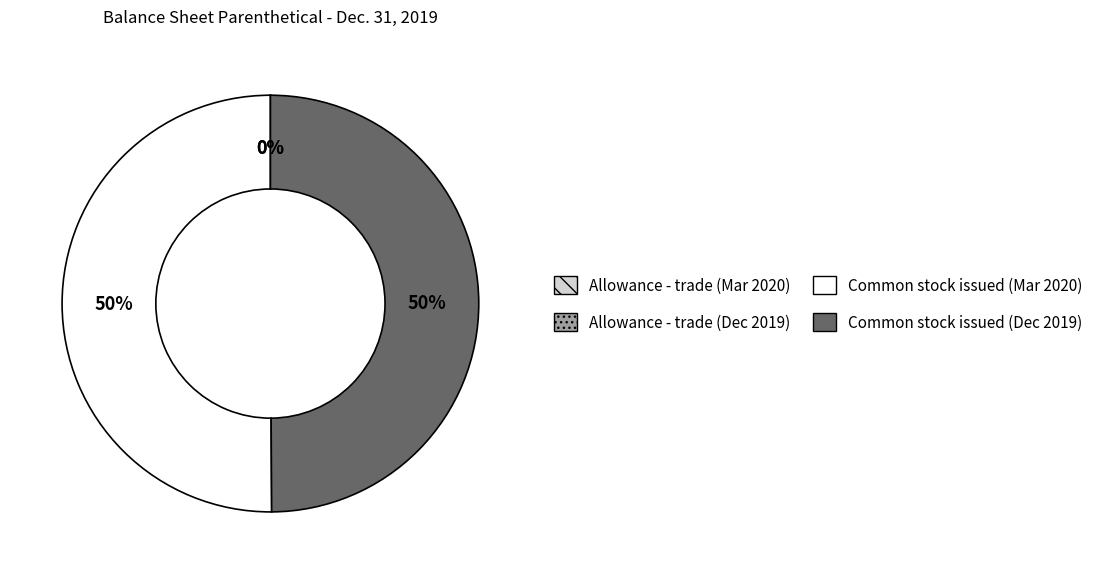

To the nearest percent, what is the difference between the largest and smallest slice percentages?

50%